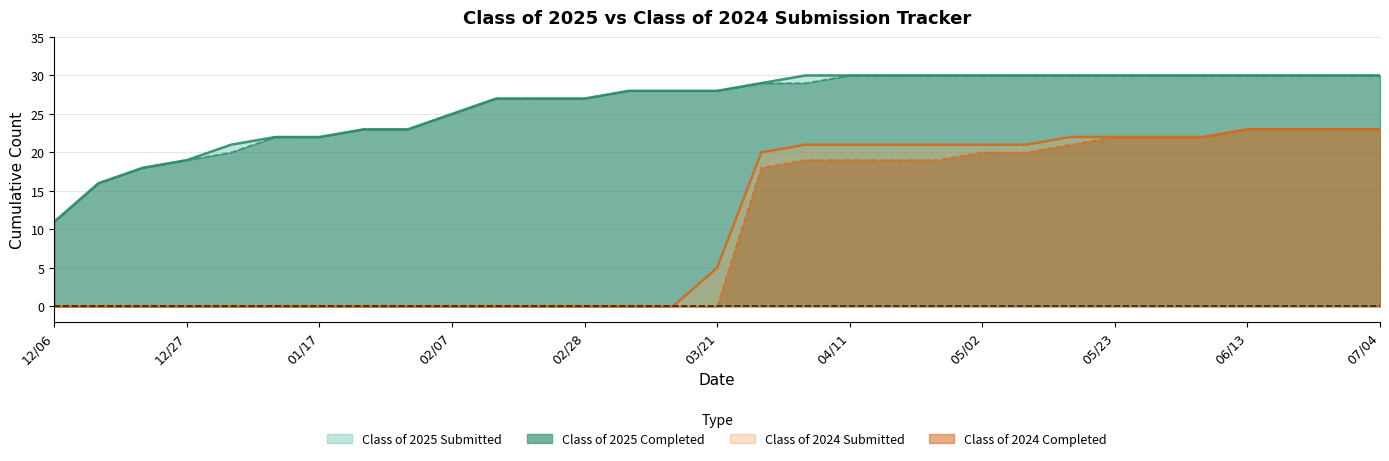

Reading right to left, what are all the values shown in this chart?

Class of 2025 Submitted: 30	30	30	30	30	30	30	30	30	30	30	30	30	30	29	28	28	28	27	27	27	25	23	23	22	22	21	19	18	16	11
Class of 2025 Completed: 30	30	30	30	30	30	30	30	30	30	30	30	30	29	29	28	28	28	27	27	27	25	23	23	22	22	20	19	18	16	11
Class of 2024 Submitted: 23	23	23	23	22	22	22	22	21	21	21	21	21	21	20	5	0	0	0	0	0	0	0	0	0	0	0	0	0	0	0
Class of 2024 Completed: 23	23	23	23	22	22	22	21	20	20	19	19	19	19	18	0	0	0	0	0	0	0	0	0	0	0	0	0	0	0	0